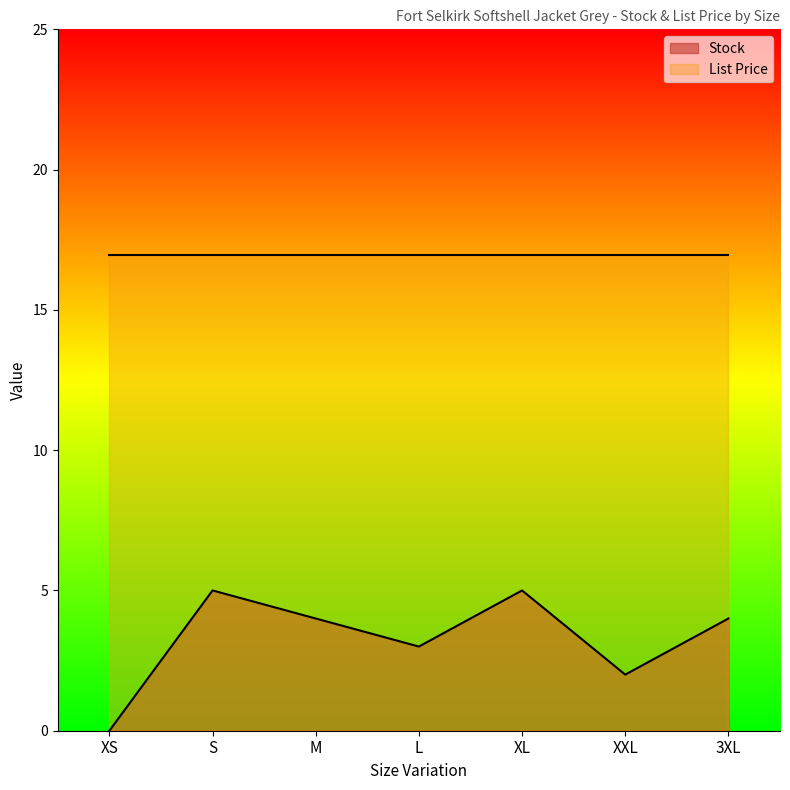

What is the label of the 1st point from the left?

XS